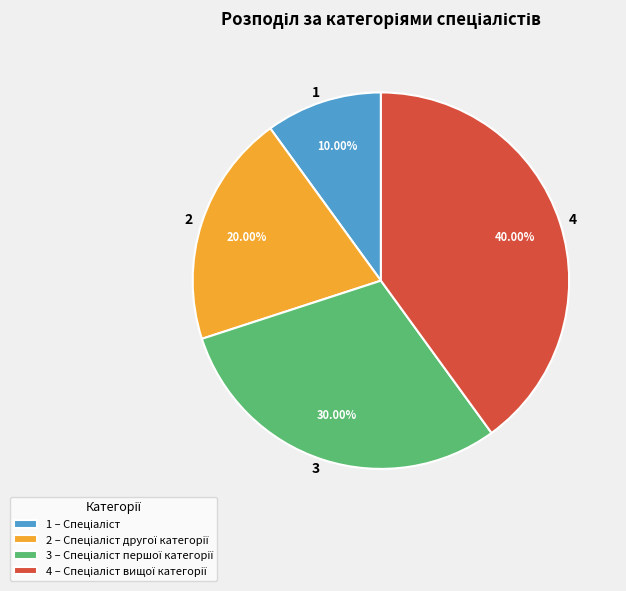

Is there any slice that represents more than half of the pie?

No